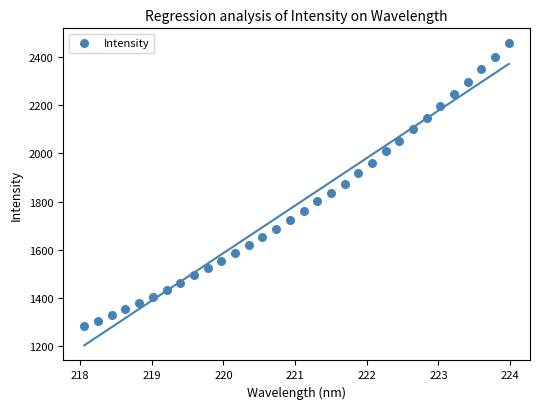

What is the range of Y values (max minus min)?

1173.5